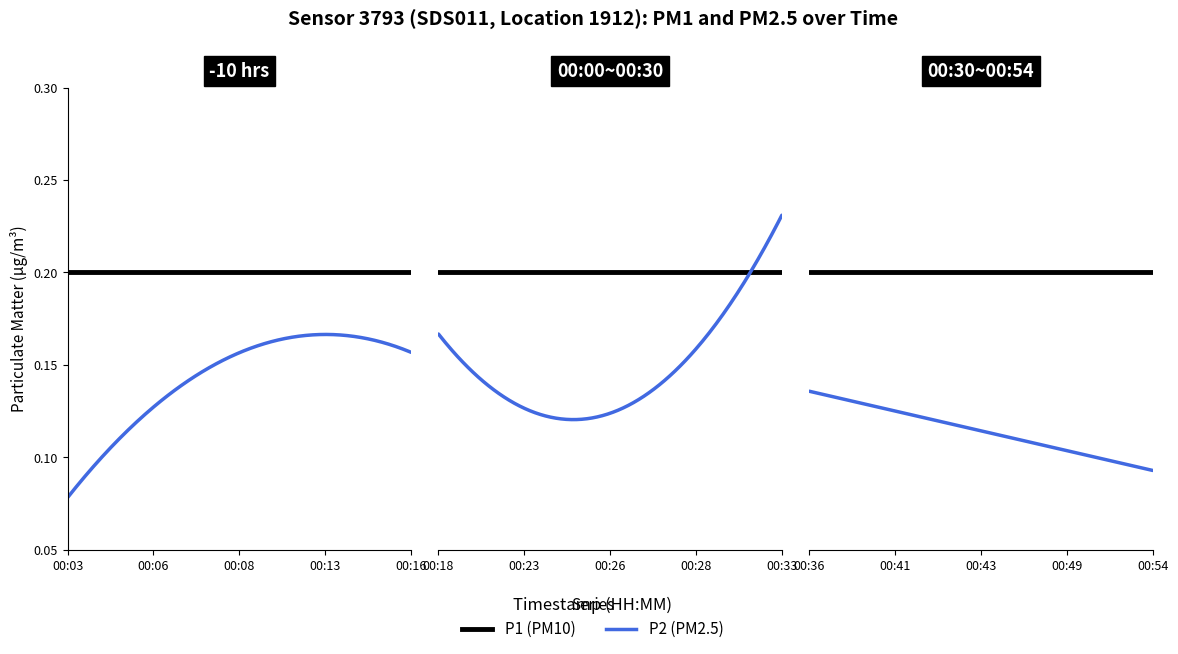

Where is P2 nearest to the value 0?

00:03